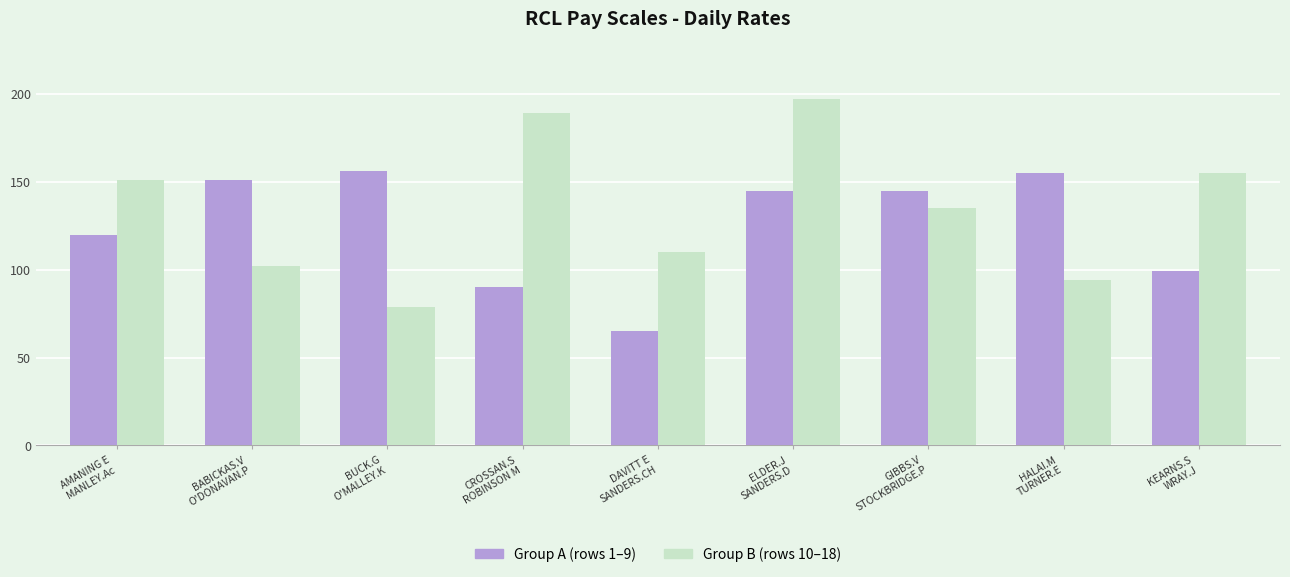

What position from the left is DAVITT E
SANDERS.CH?

5